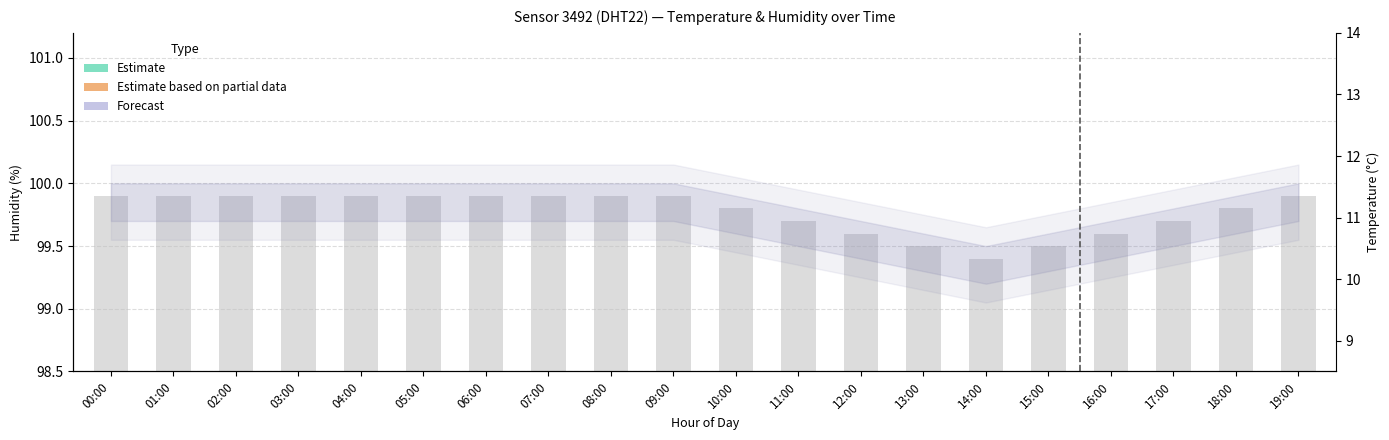

Rank the categories by value from lowest to highest.

14:00, 13:00, 15:00, 12:00, 16:00, 11:00, 17:00, 10:00, 18:00, 00:00, 01:00, 02:00, 03:00, 04:00, 05:00, 06:00, 07:00, 08:00, 09:00, 19:00